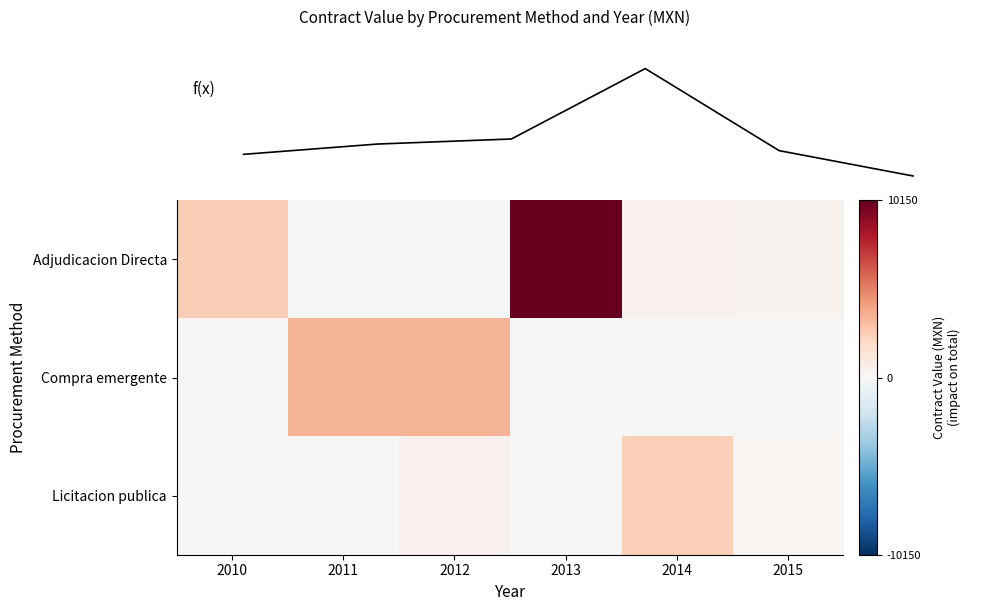

Which category has the lowest value in the Adjudicacion Directa series?

2011